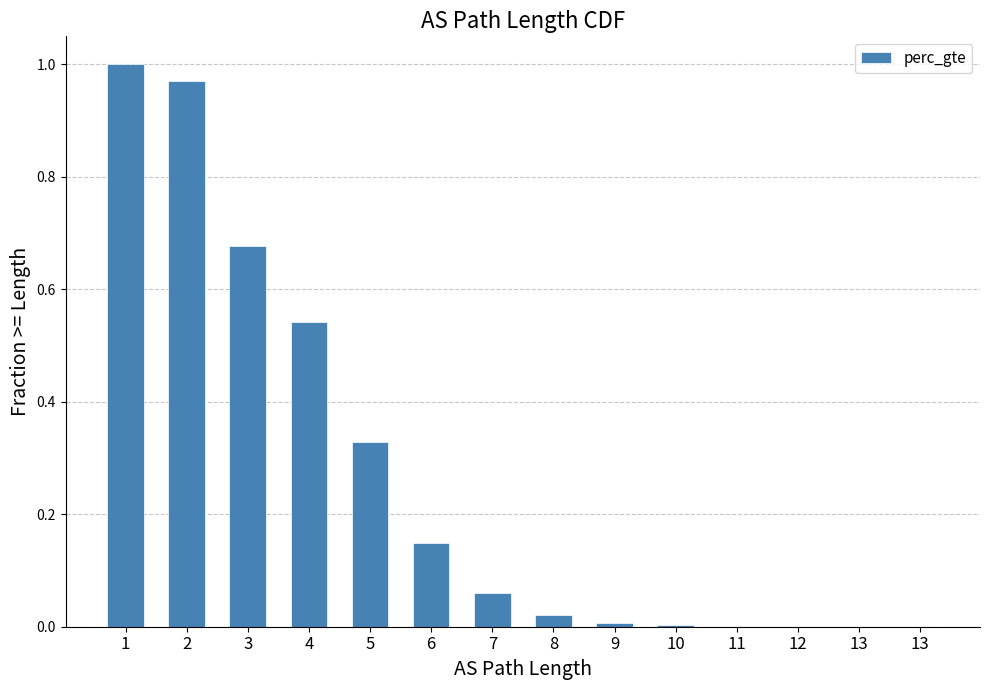

Reading left to right, extract all data points from this chart.

1=1.0	2=1.0	3=0.7	4=0.5	5=0.3	6=0.1	7=0.1	8=0.0	9=0.0	10=0.0	11=0.0	12=0.0	13=0.0	13=0.0